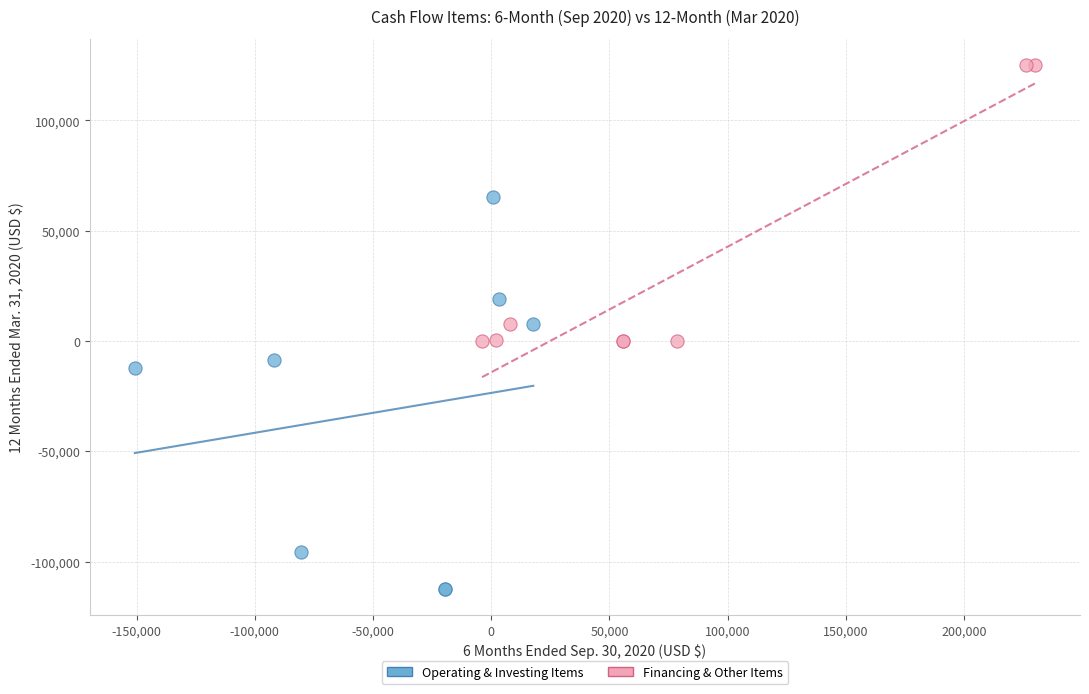

Which series contains the highest Y value?

Financing & Other Items